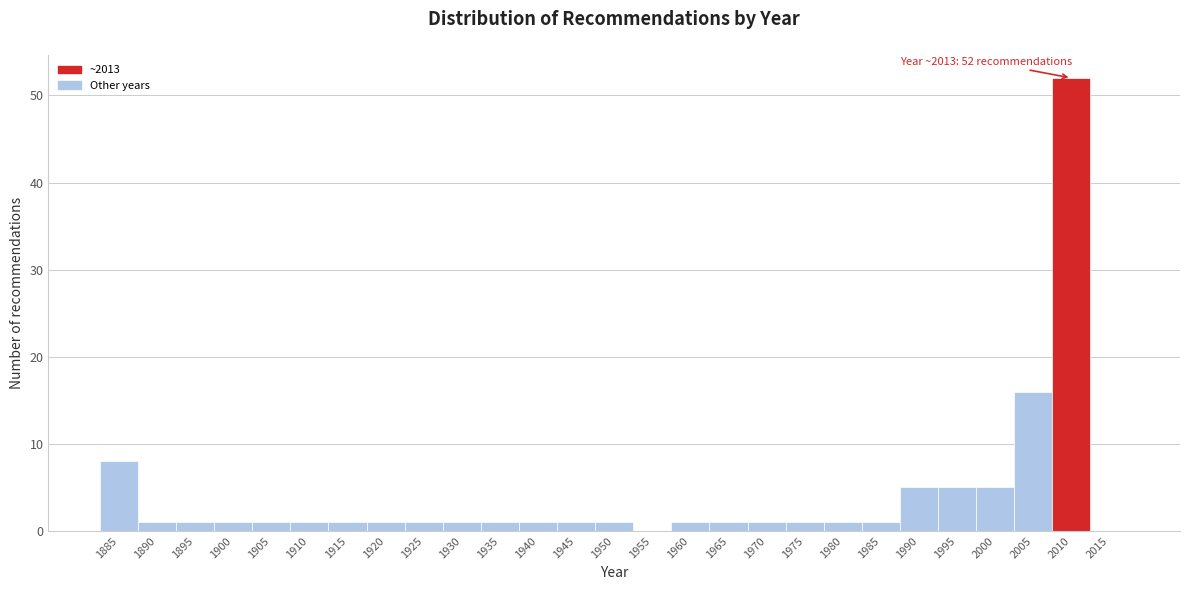

Reading left to right, list all the values displayed in this chart.

1885=8	1890=1	1895=1	1900=1	1905=1	1910=1	1915=1	1920=1	1925=1	1930=1	1935=1	1940=1	1945=1	1950=1	1955=0	1960=1	1965=1	1970=1	1975=1	1980=1	1985=1	1990=5	1995=5	2000=5	2005=16	2010=52	2015=0